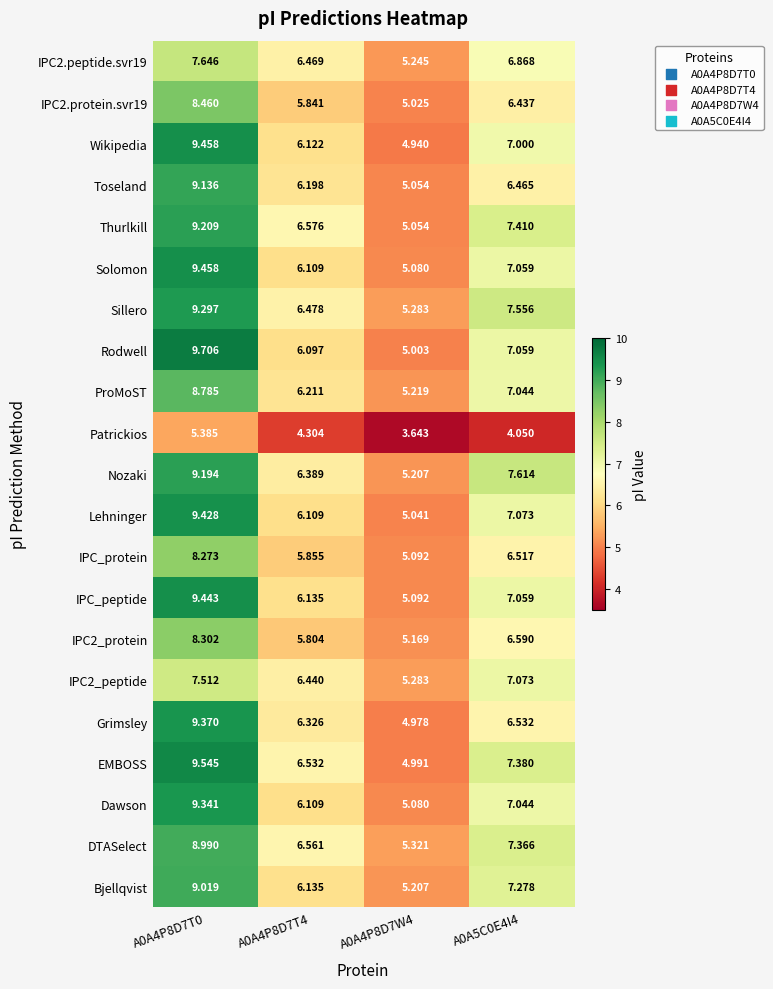

What is the total value across all series at A0A4P8D7T4?

128.8